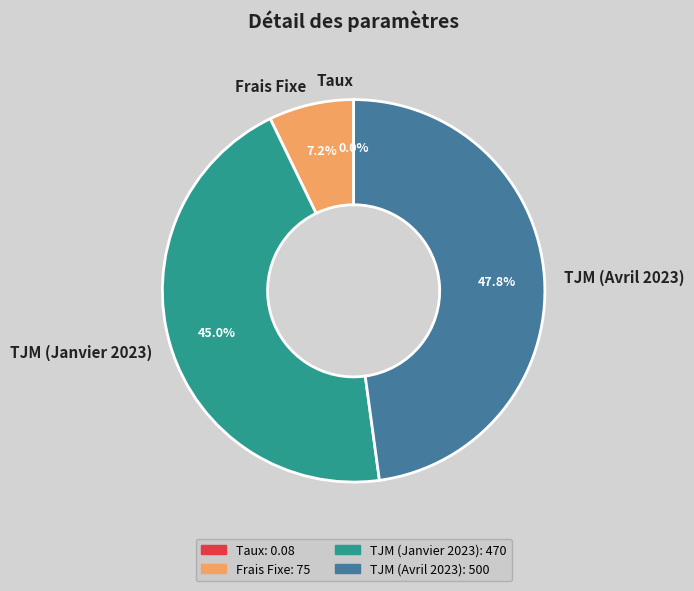

Which category has the biggest portion of the pie?

TJM (Avril 2023)